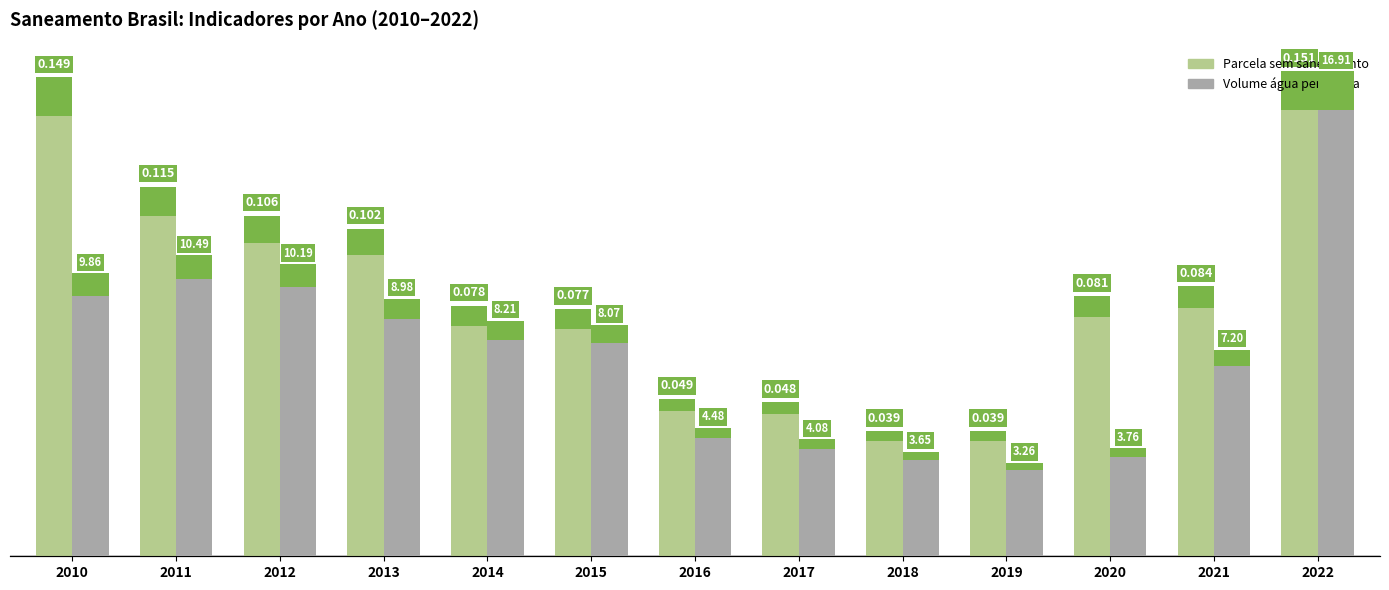

How many values in the Volume de água per capita series are below 8?

6